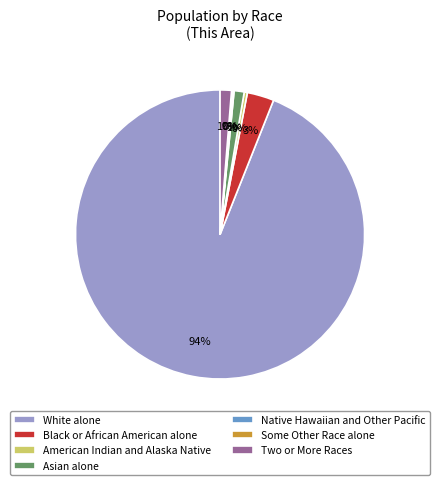

To the nearest percent, what is the difference between the American Indian and Alaska Native and Asian alone slice percentages?

1%